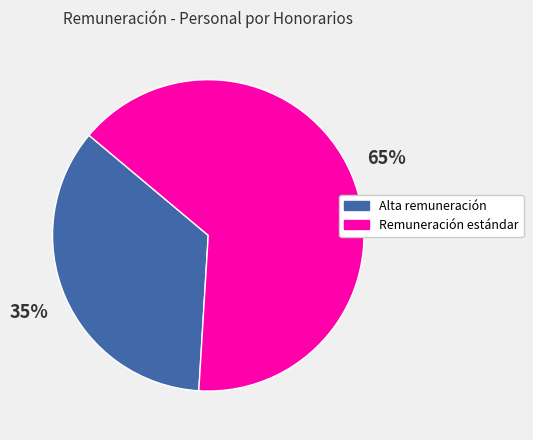

Does any single category account for the majority?

Yes